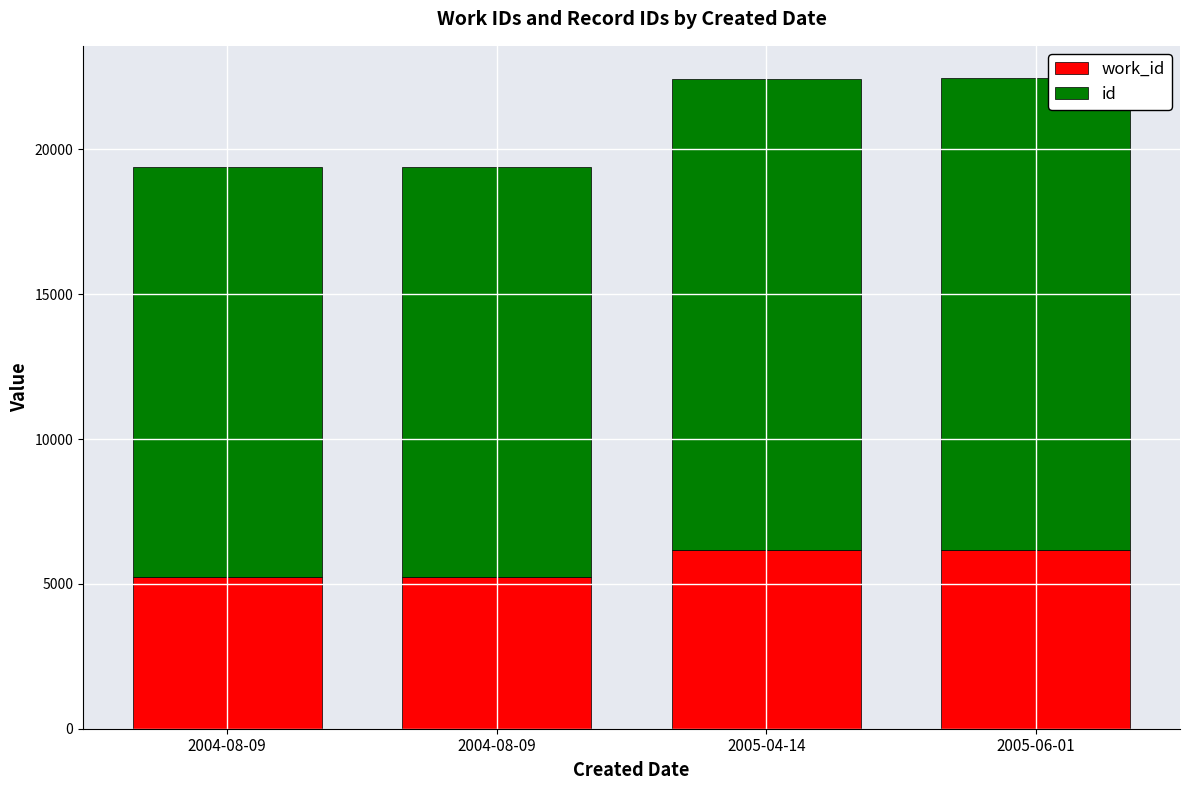

Are the bars grouped side by side (vs. stacked)?

No